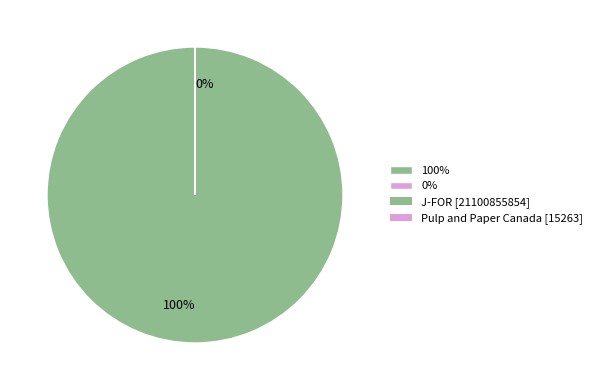

How many segments does this pie chart have?

2